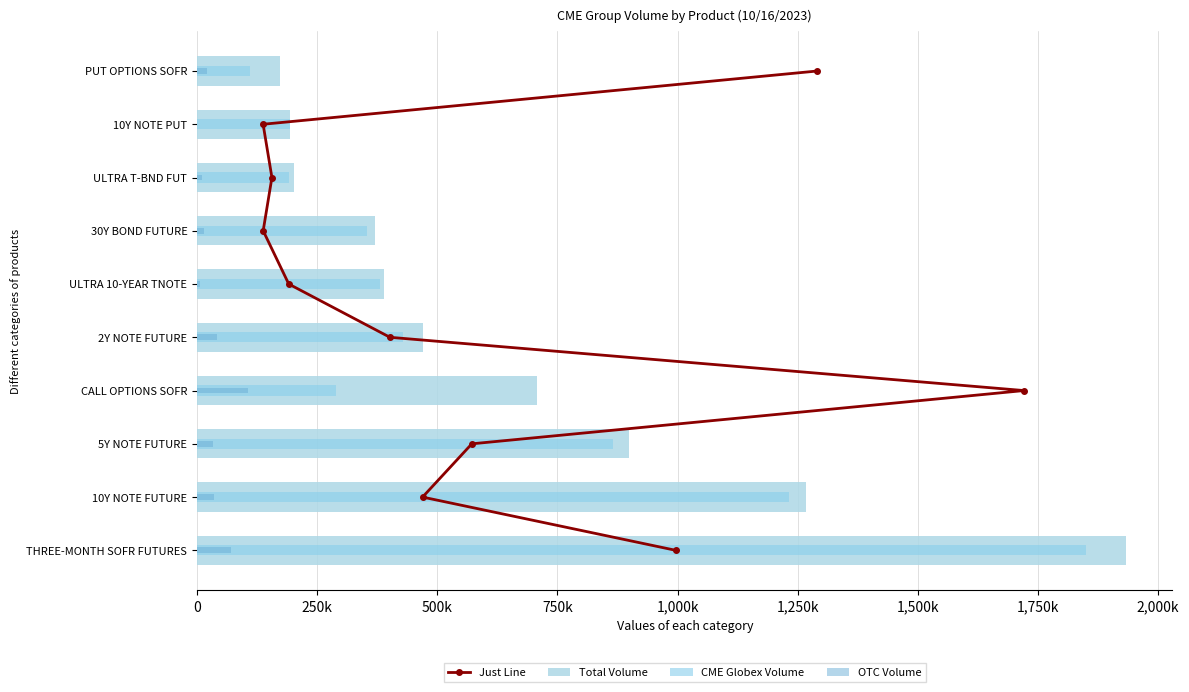

Read the OTC Volume value at CALL OPTIONS SOFR, to the nearest 10.

106000